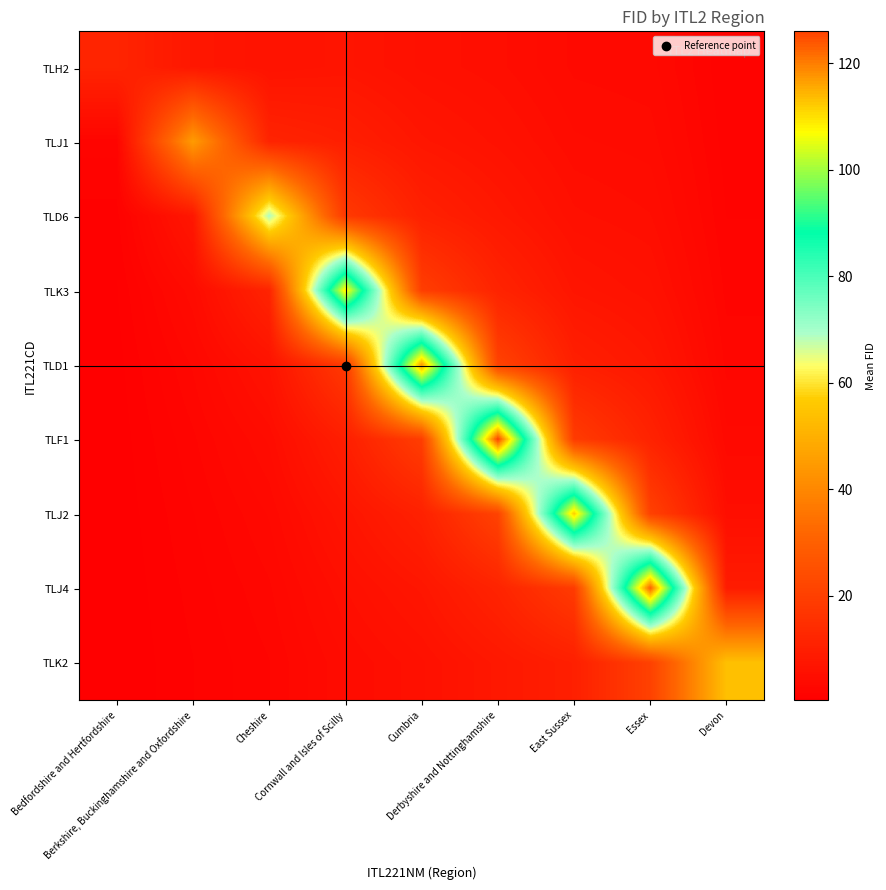

What is the smallest value displayed?

0.3